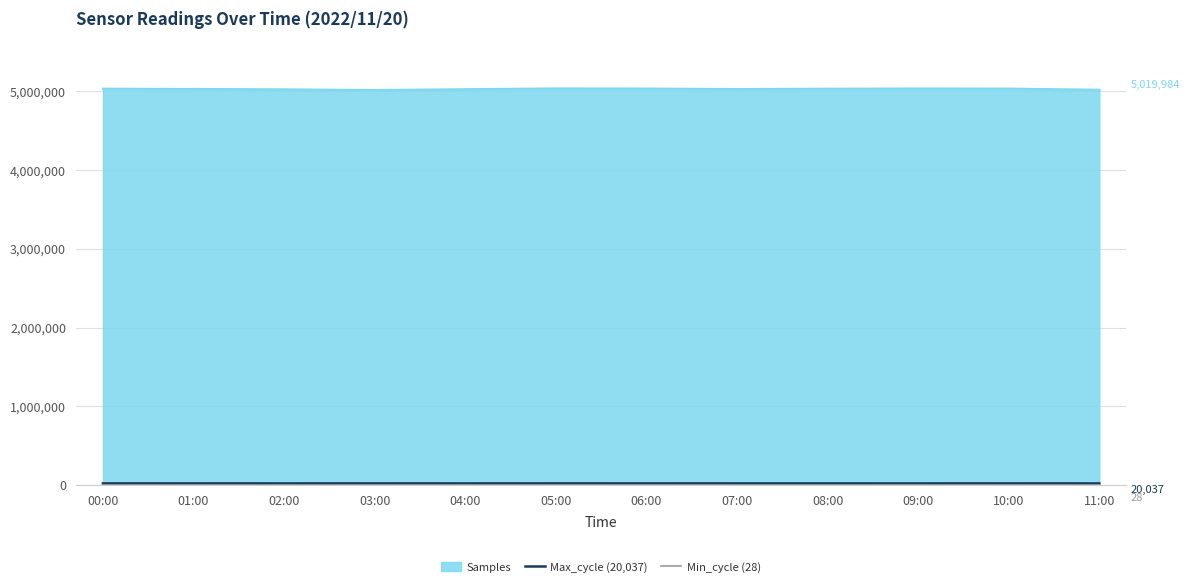

What is the lowest value of the Samples series?

5016060